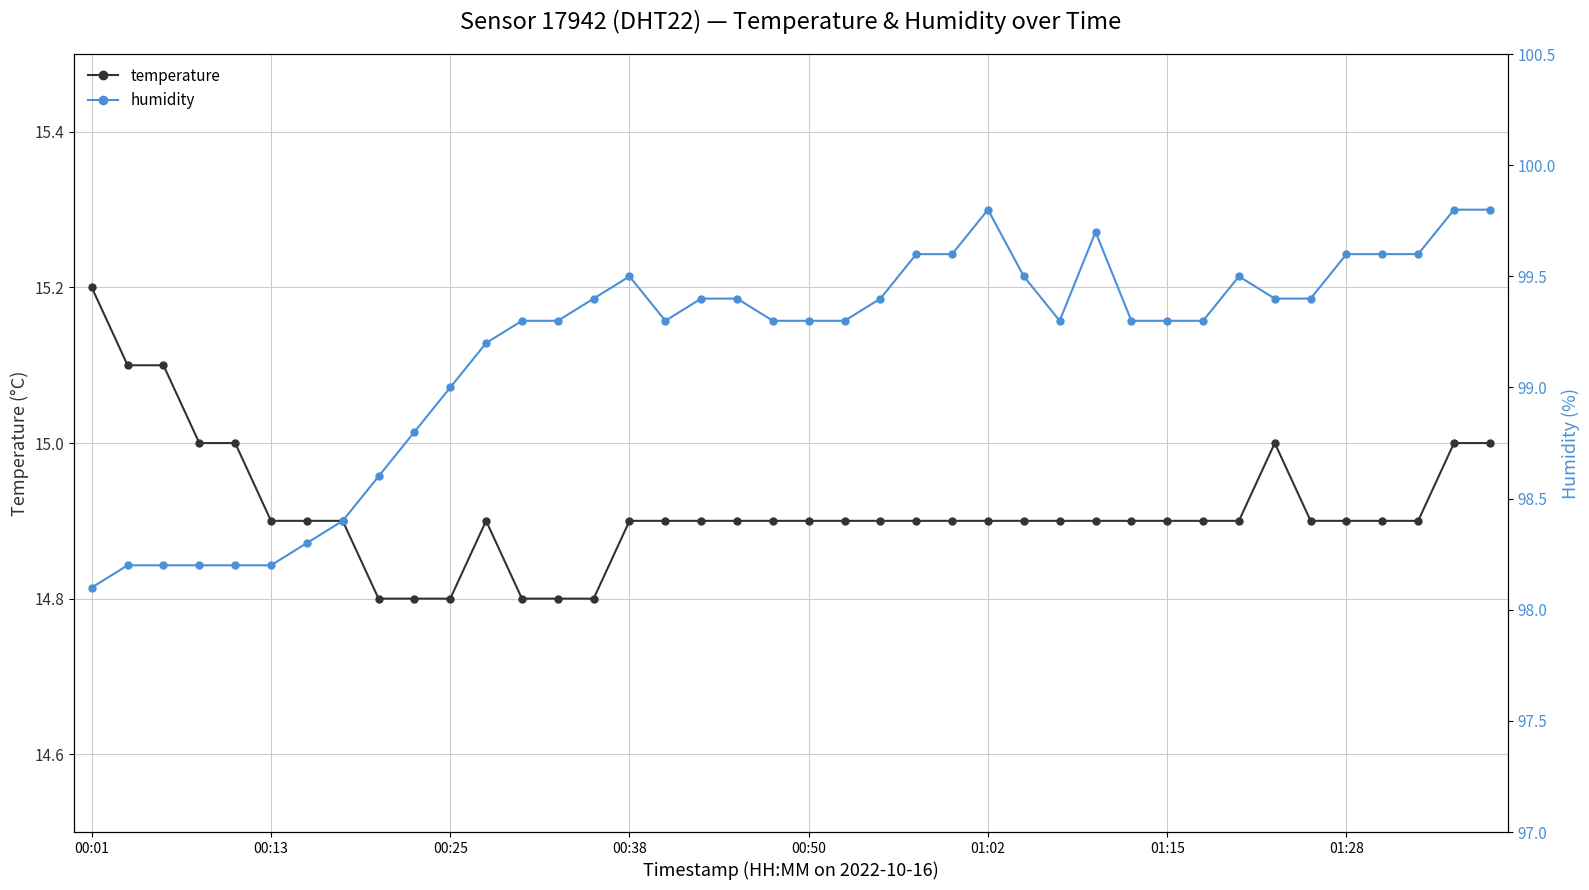

Reading left to right, list all the values displayed in this chart.

temperature: 15.2	15.1	15.1	15.0	15.0	14.9	14.9	14.9	14.8	14.8	14.8	14.9	14.8	14.8	14.8	14.9	14.9	14.9	14.9	14.9	14.9	14.9	14.9	14.9	14.9	14.9	14.9	14.9	14.9	14.9	14.9	14.9	14.9	15.0	14.9	14.9	14.9	14.9	15.0	15.0
humidity: 98.1	98.2	98.2	98.2	98.2	98.2	98.3	98.4	98.6	98.8	99.0	99.2	99.3	99.3	99.4	99.5	99.3	99.4	99.4	99.3	99.3	99.3	99.4	99.6	99.6	99.8	99.5	99.3	99.7	99.3	99.3	99.3	99.5	99.4	99.4	99.6	99.6	99.6	99.8	99.8